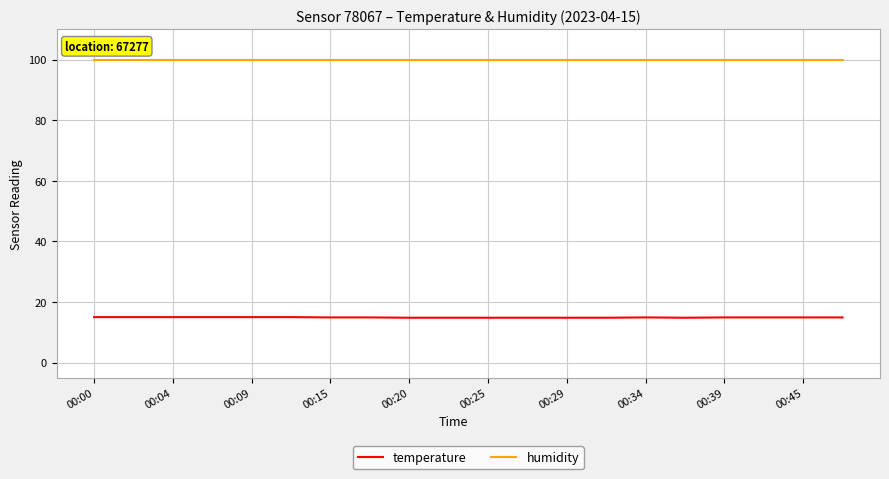

What is the minimum value for humidity?

99.9